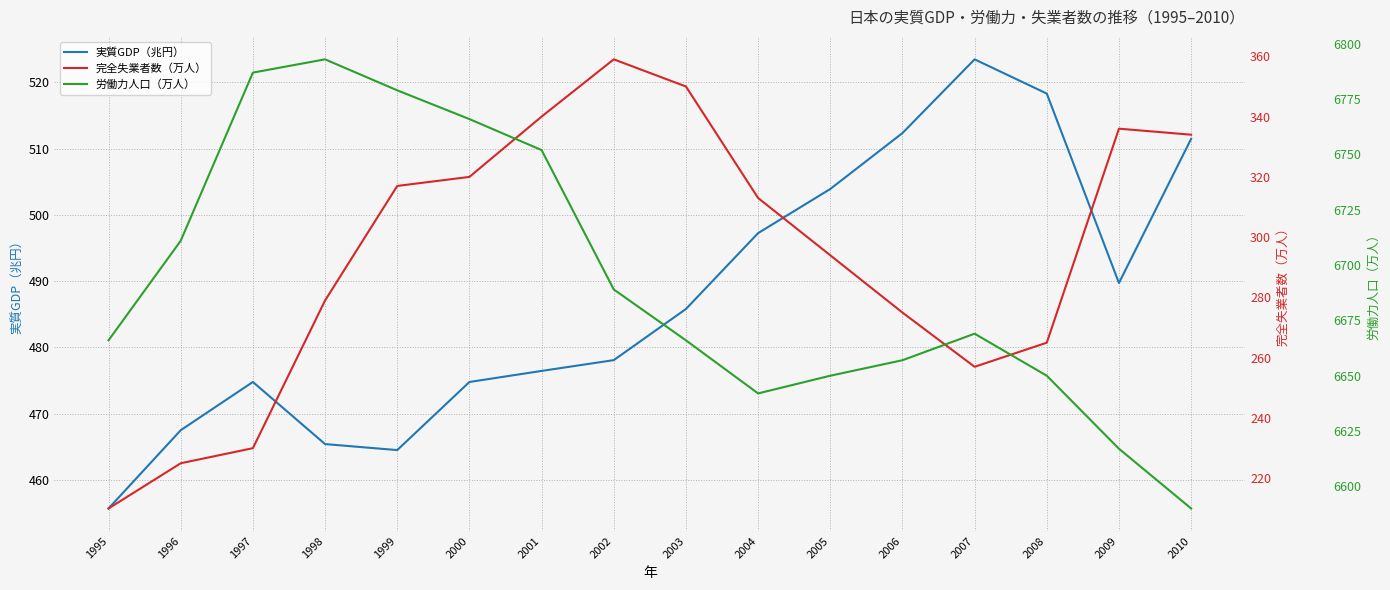

What is the sum of the 労働力人口（万人） values at 2007 and 2005?

13319.0